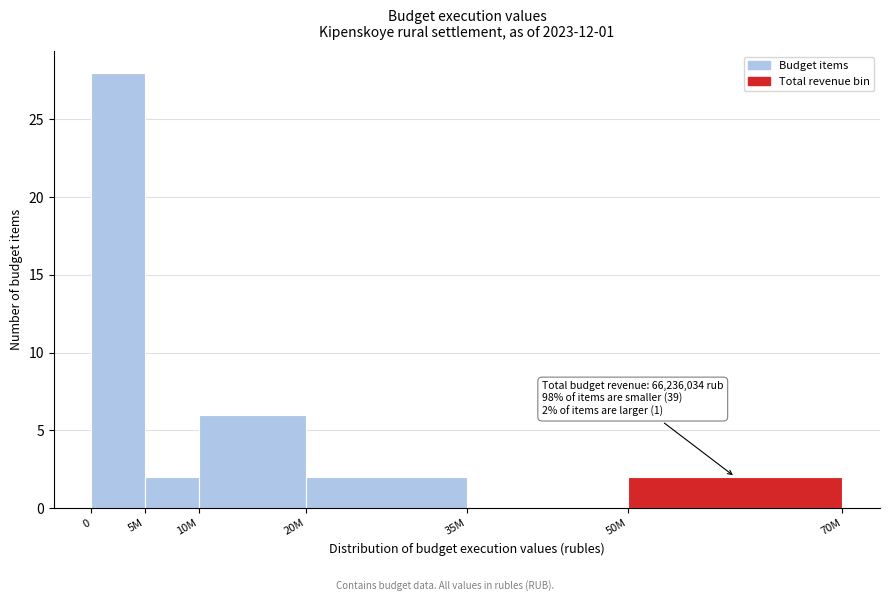

Reading right to left, transcribe all the data shown in this chart.

50M=2	35M=0	20M=2	10M=6	5M=2	0=28